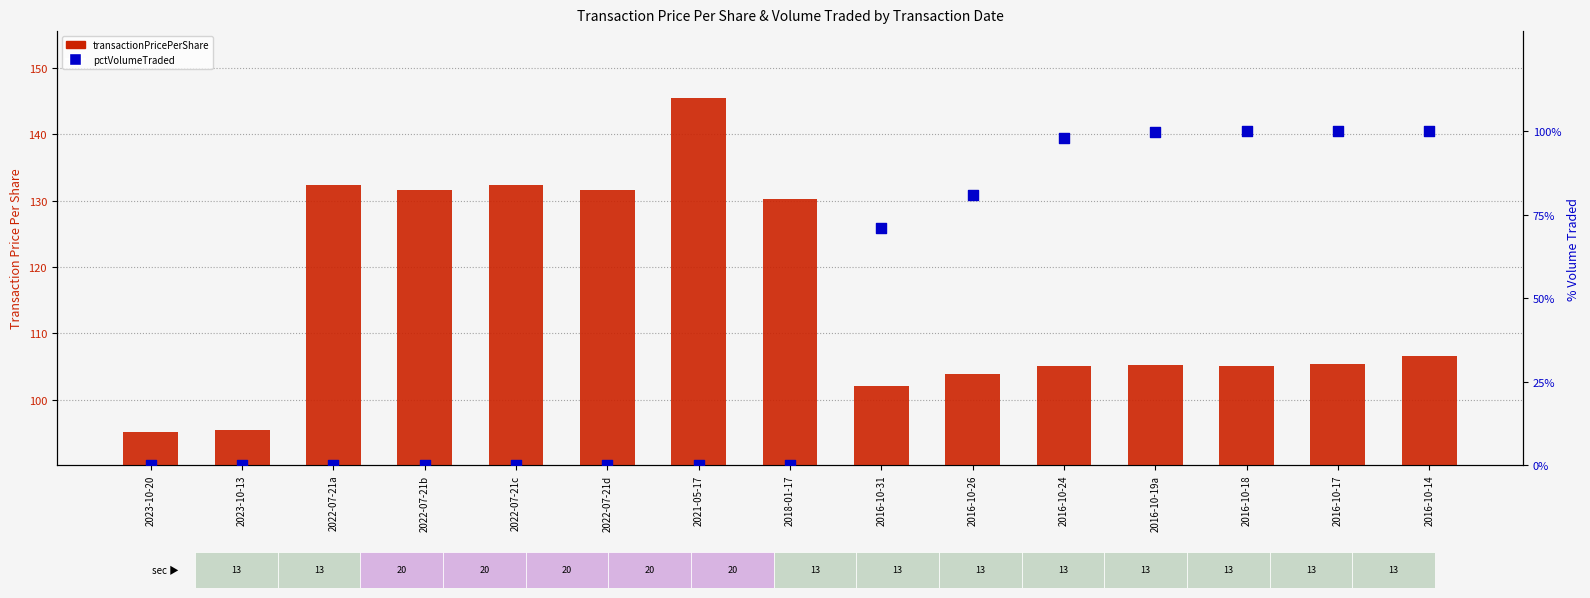

Which series contains the lowest Y value?

pctVolumeTraded